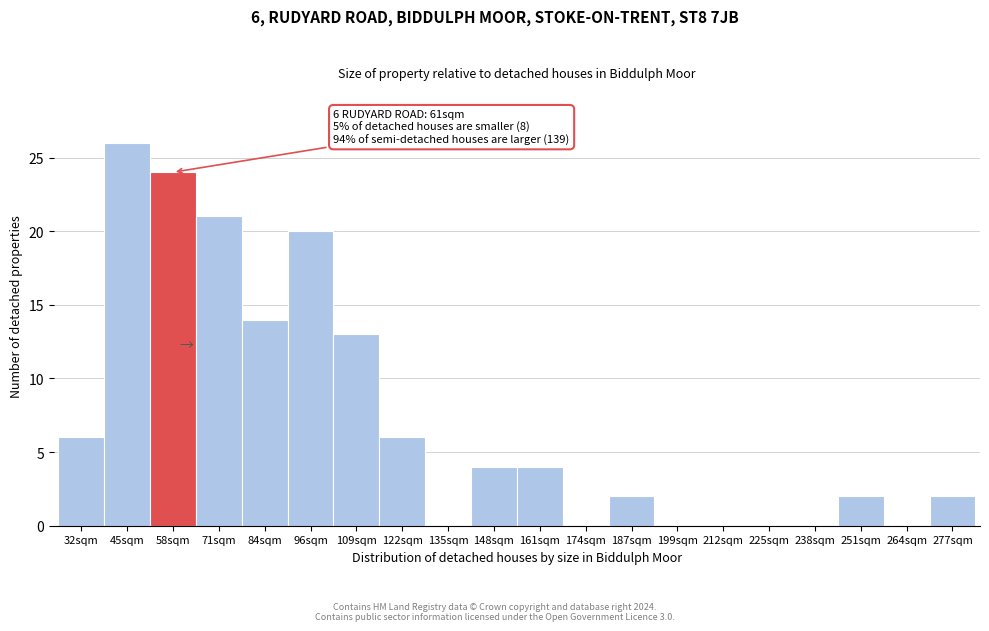

Reading left to right, extract all data points from this chart.

32sqm=6	45sqm=26	58sqm=24	71sqm=21	84sqm=14	96sqm=20	109sqm=13	122sqm=6	135sqm=0	148sqm=4	161sqm=4	174sqm=0	187sqm=2	199sqm=0	212sqm=0	225sqm=0	238sqm=0	251sqm=2	264sqm=0	277sqm=2